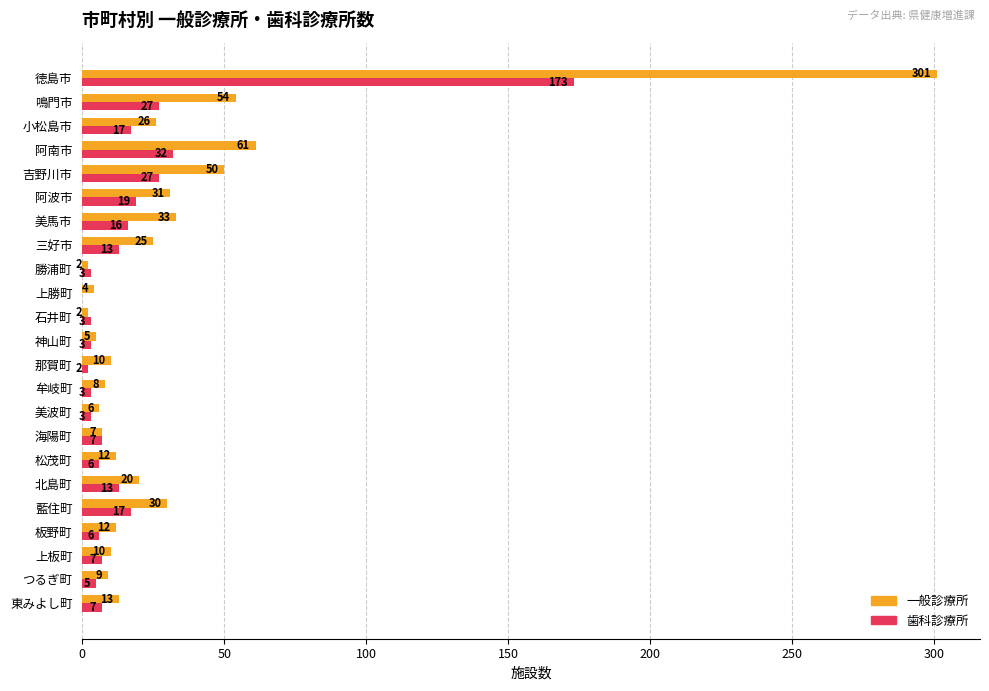

Is it true that 一般診療所 equals 434 at 徳島市?

False